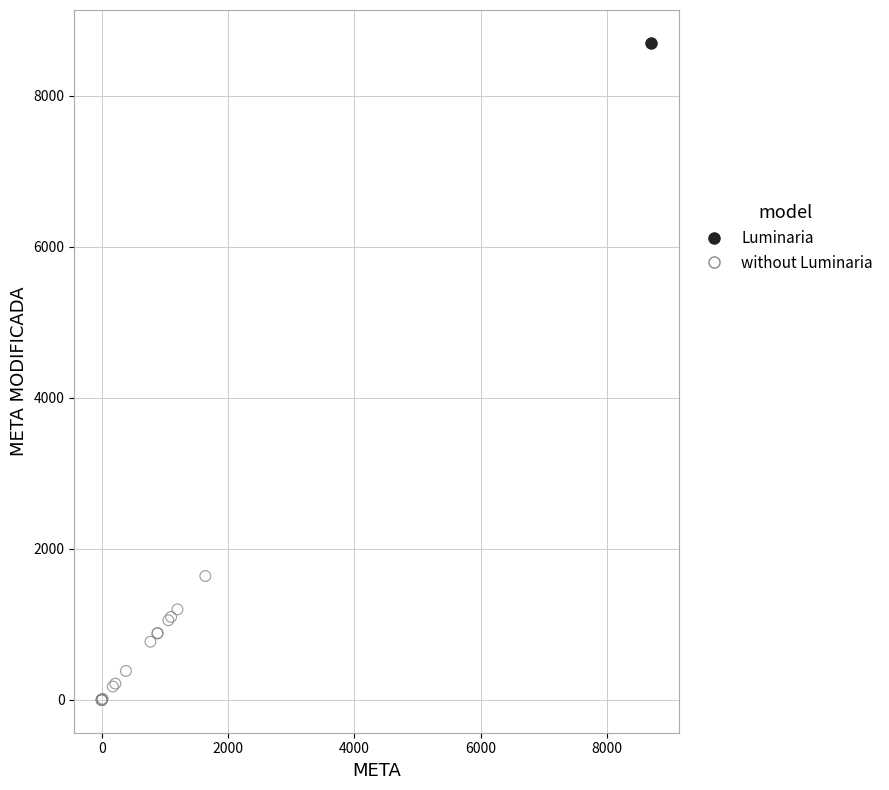

What are all the series names shown in the legend?

Luminaria, without Luminaria